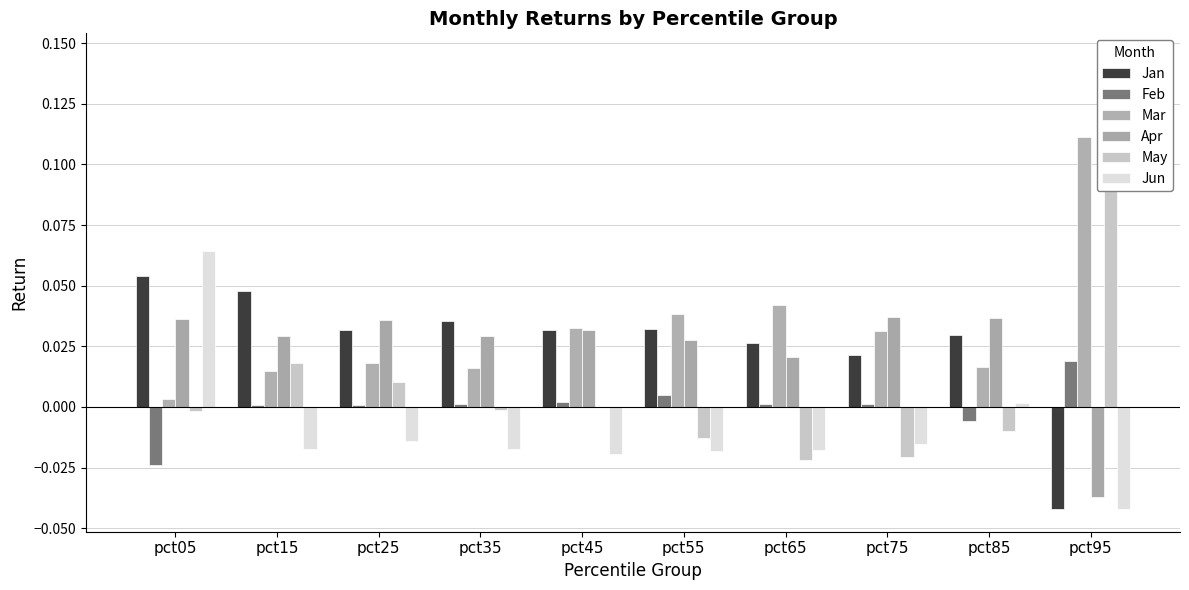

At how many categories does at least one series exceed 0?

10